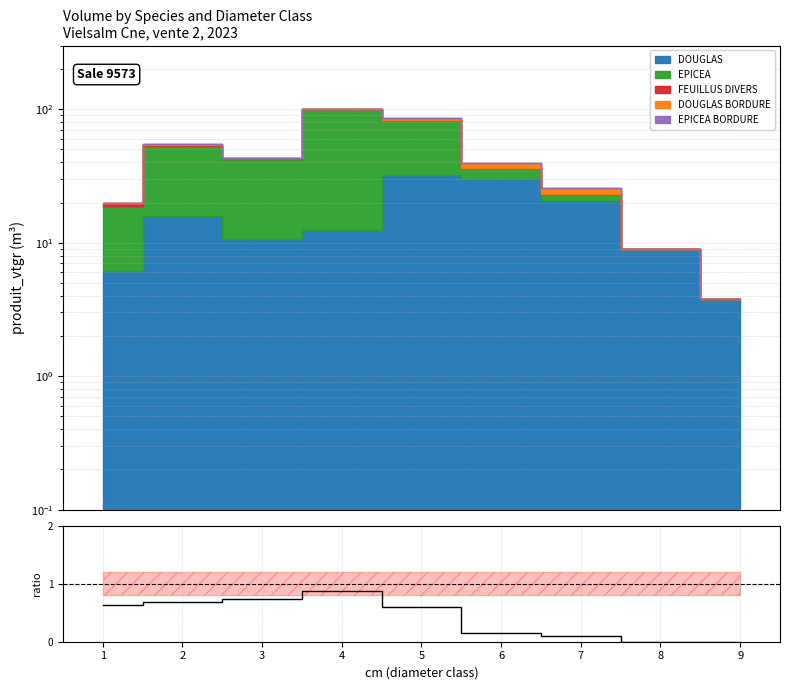

Reading left to right, what are all the values shown in this chart?

1=0.6	2=0.7	3=0.7	4=0.9	5=0.6	6=0.2	7=0.1	8=0.0	9=0.0